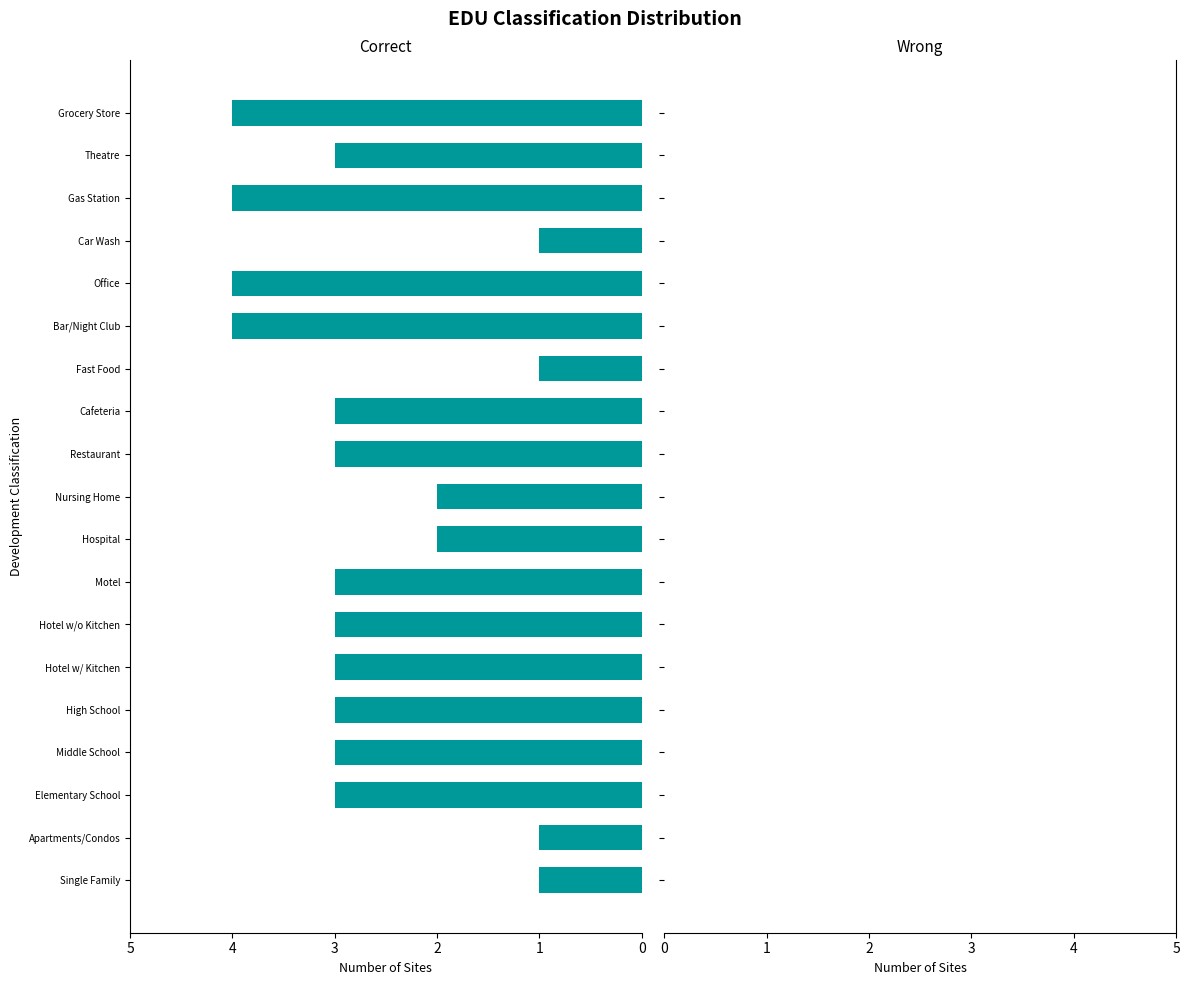

Reading bottom to top, list all the values displayed in this chart.

1	1	3	3	3	3	3	3	2	2	3	3	1	4	4	1	4	3	4